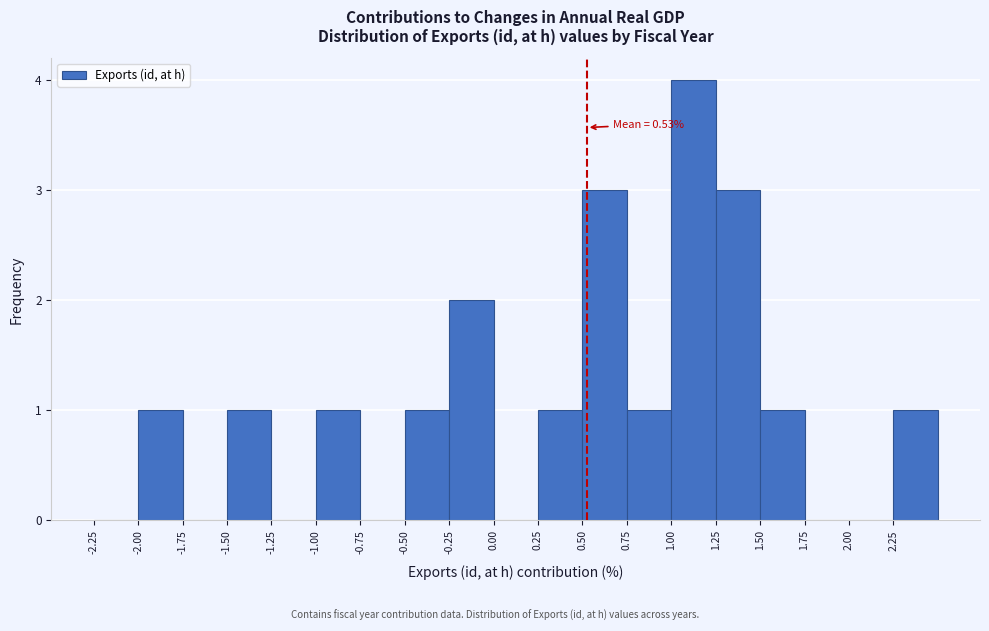

Which range on the x-axis has the tallest bar?

1.00 to 1.25